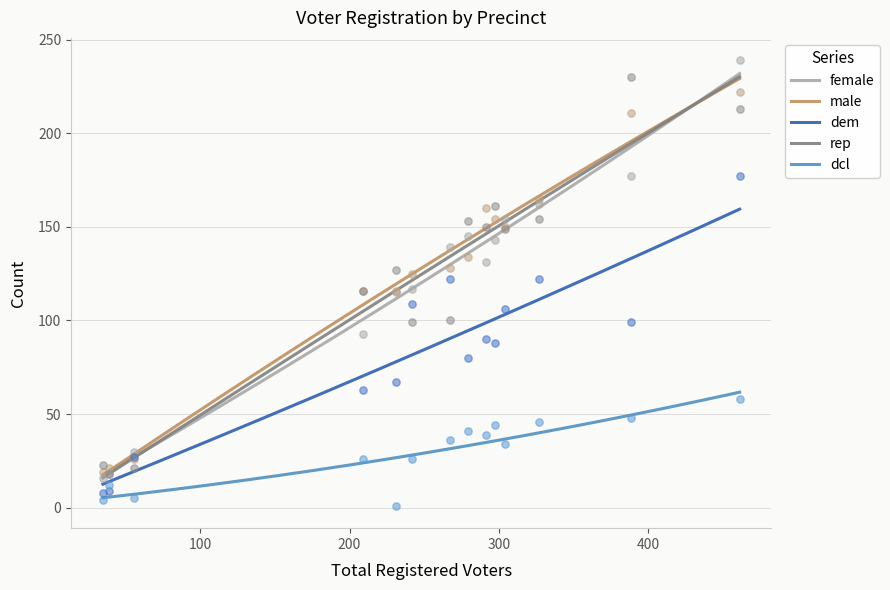

Which series has the largest total across all categories?

male